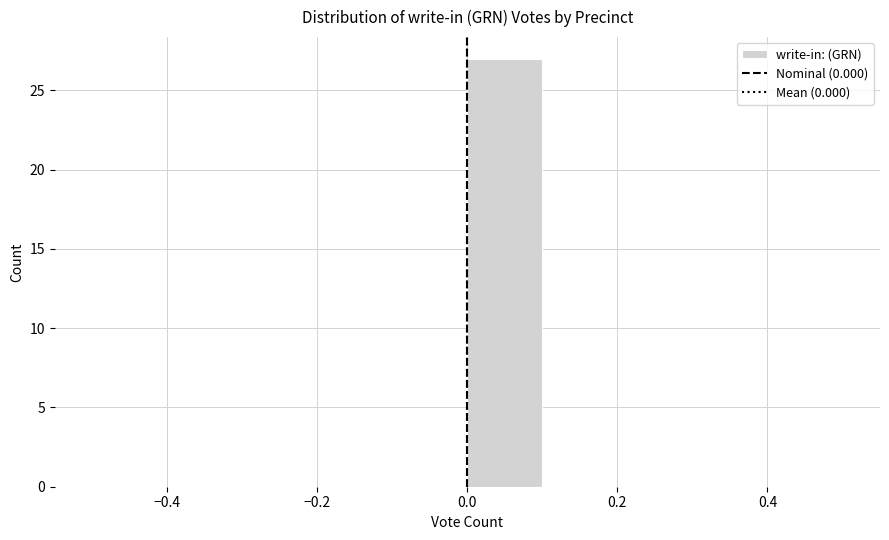

Reading left to right, transcribe this chart: for each bar, give the range it covers on the x-axis and its height. The values are not printed on the chart, so give them approximately, as read against the axis.

-0.5 to -0.4: 0
-0.4 to -0.3: 0
-0.3 to -0.2: 0
-0.2 to -0.1: 0
-0.1 to 0.0: 0
0.0 to 0.1: 27
0.1 to 0.2: 0
0.2 to 0.3: 0
0.3 to 0.4: 0
0.4 to 0.5: 0